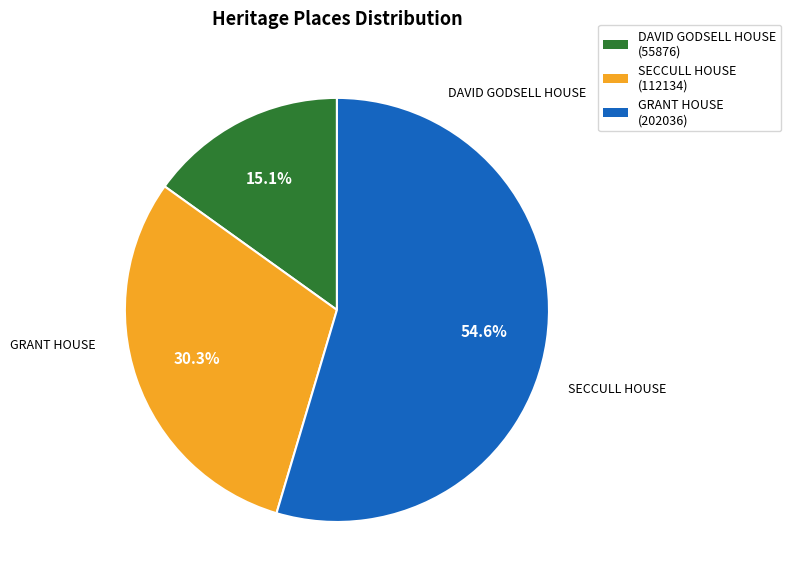

Is it true that GRANT HOUSE is 55% of the pie?

True